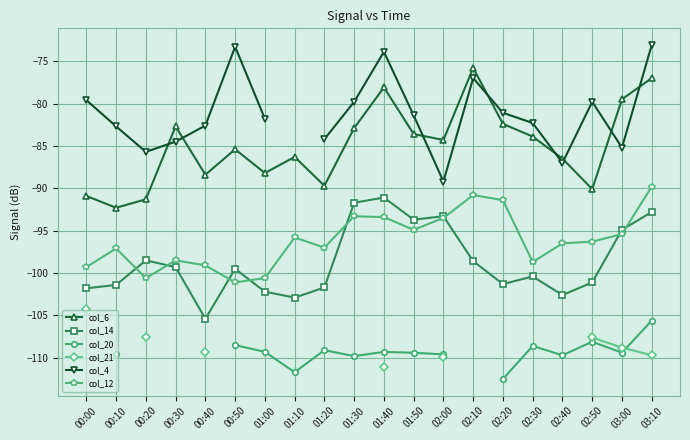

Which series has the largest range (max minus min)?

col_6